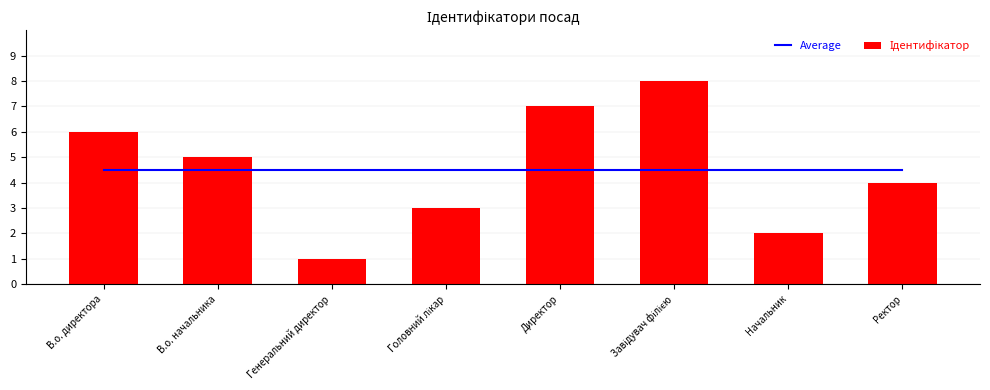

What is the sum of the Average values at Начальник and В.о. директора?

9.0